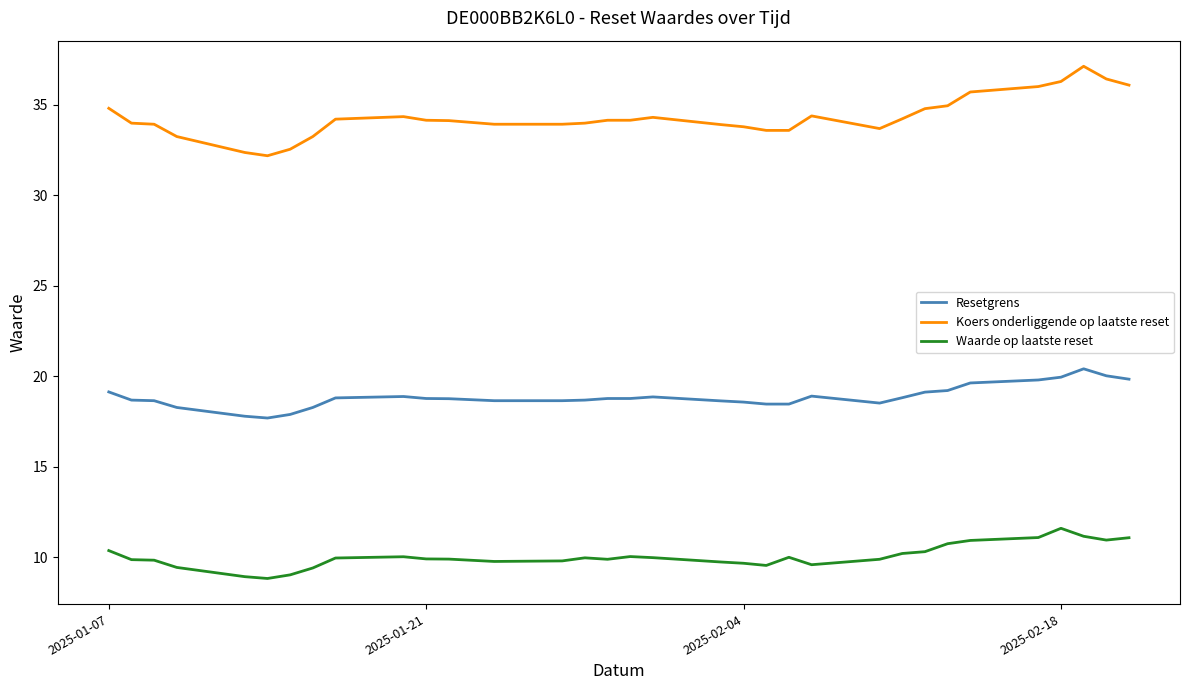

Which series has the largest total across all categories?

Koers onderliggende op laatste reset